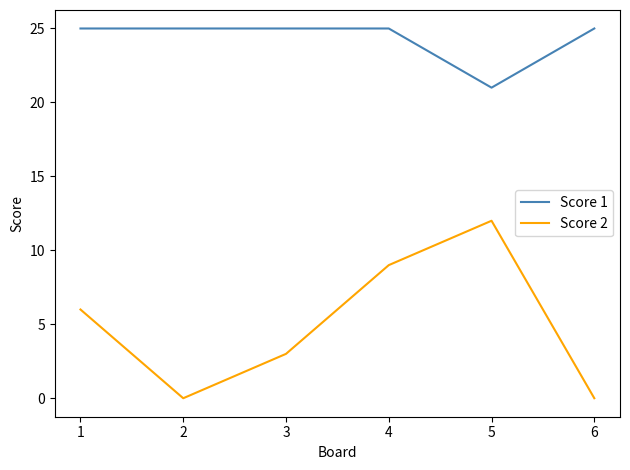

True or false: Score 1 and Score 2 cross at least once.

False